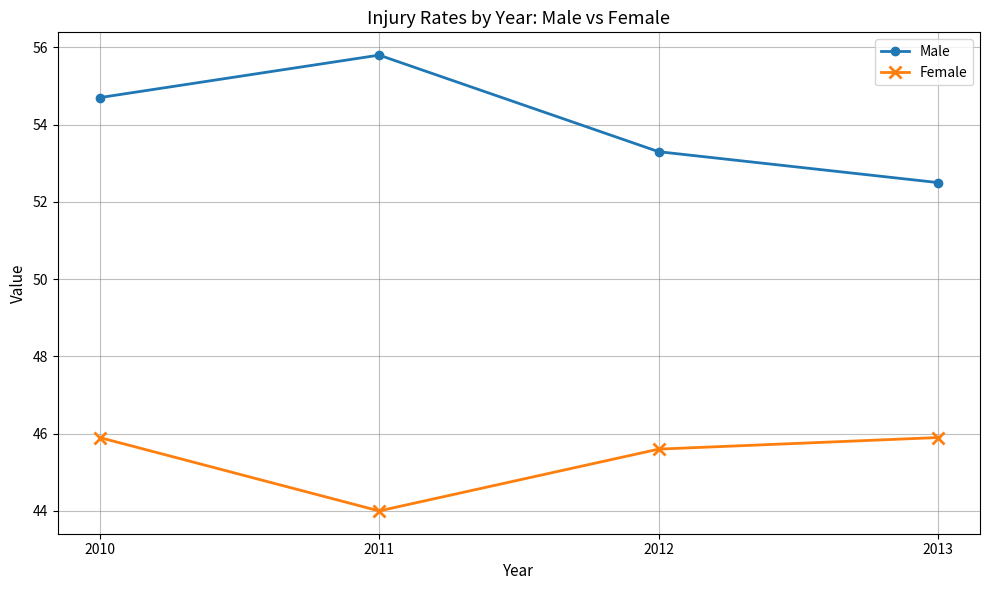

True or false: Male and Female intersect in this chart.

False